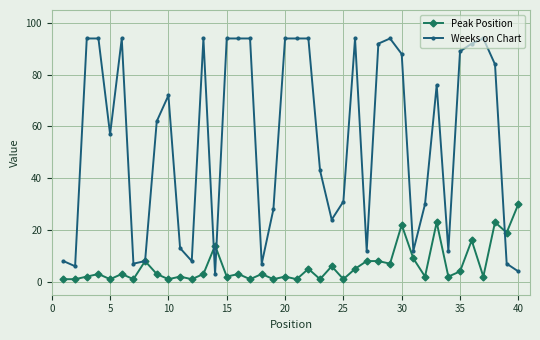

What is the maximum value shown in the chart?

94